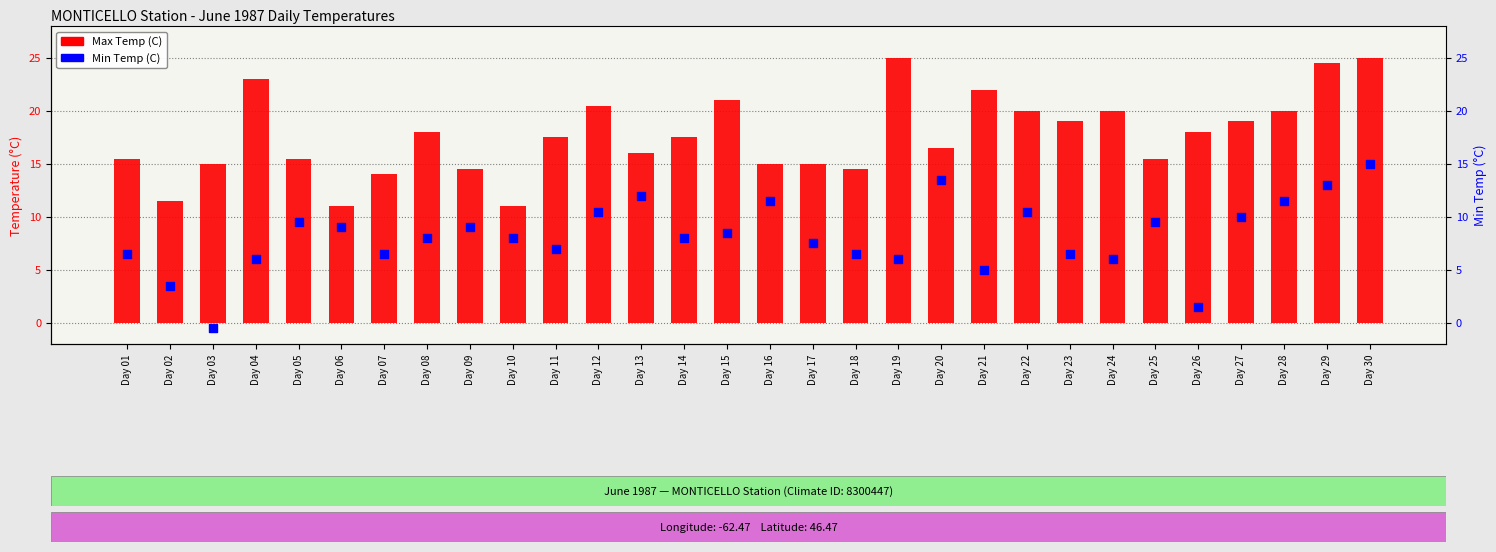

What is the total value across all series at Day 21?

27.0